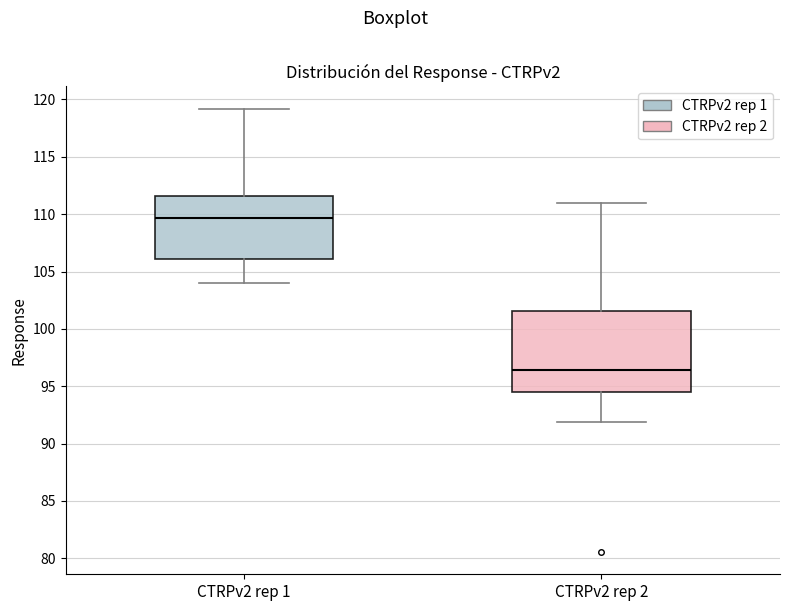

Where does the lower whisker of the box for CTRPv2 rep 1 end on the y-axis? The values are not printed on the chart, so give them approximately, as read against the axis.

104.0